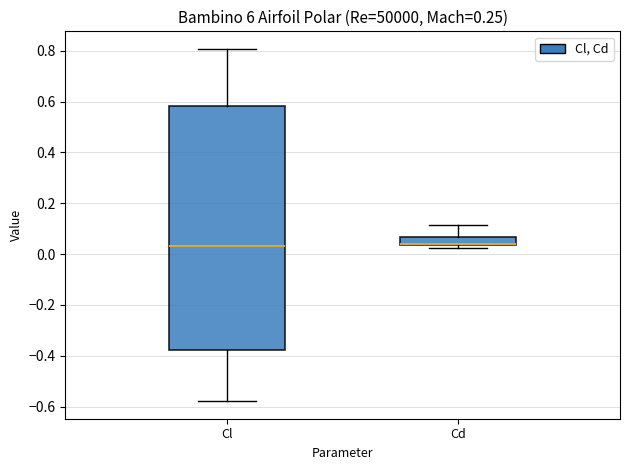

Reading left to right, read every box against the y-axis: the position of its median line, the range the box covers, and the ends of its whiskers. The values are not printed on the chart, so give them approximately, as read against the axis.

Cl: median 0.04, box -0.38 to 0.58, whiskers -0.58 to 0.80
Cd: median 0.04 (drawn on the box's lower edge), box 0.04 to 0.06, whiskers 0.02 to 0.12